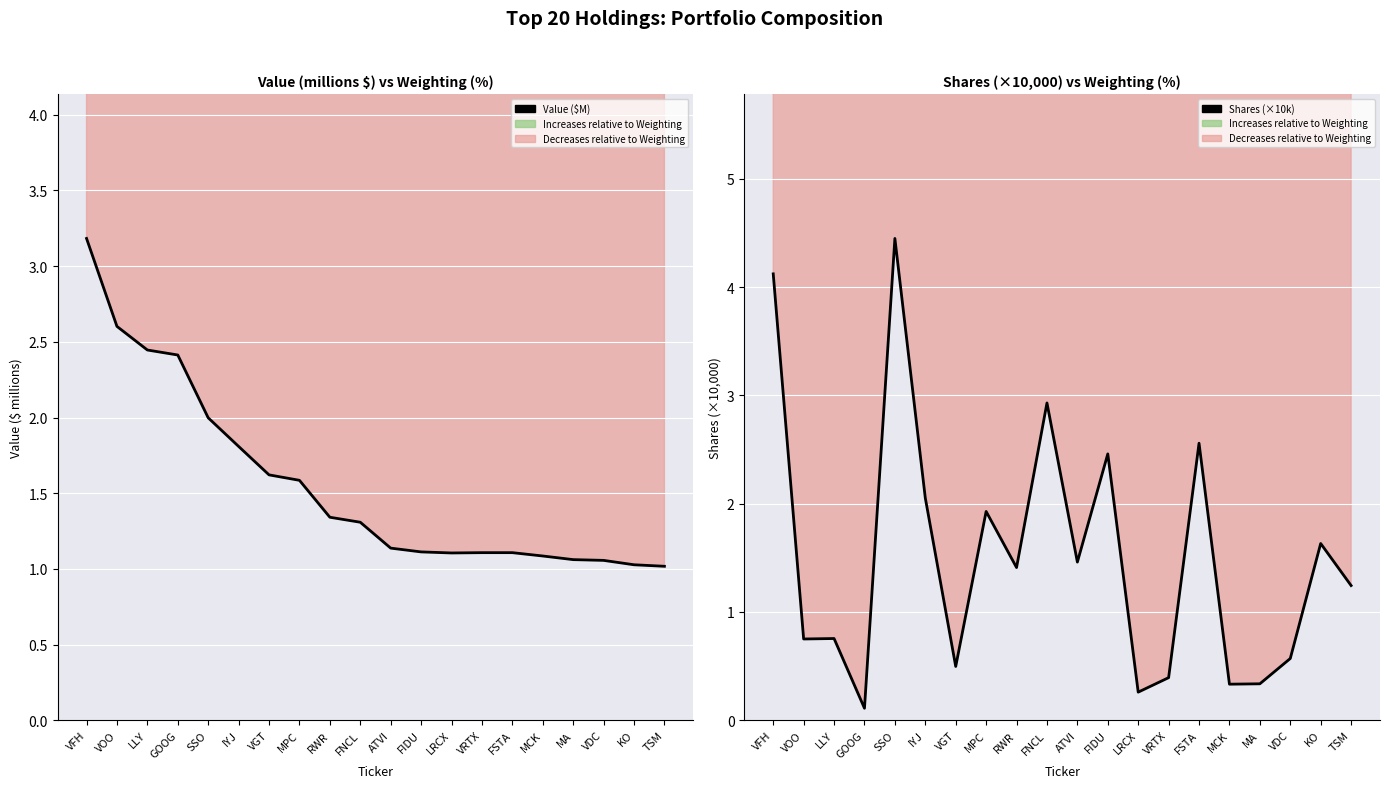

At which label is Value ($M) closest to 2?

SSO